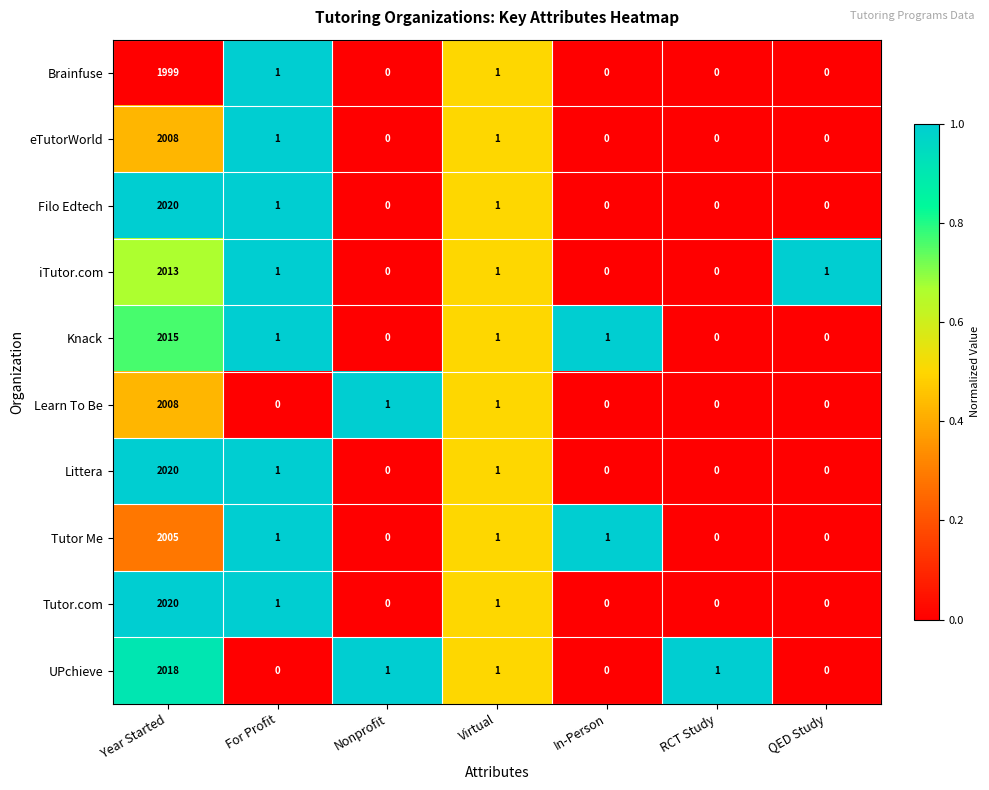

The value of iTutor.com at Virtual is 1. True or false?

True